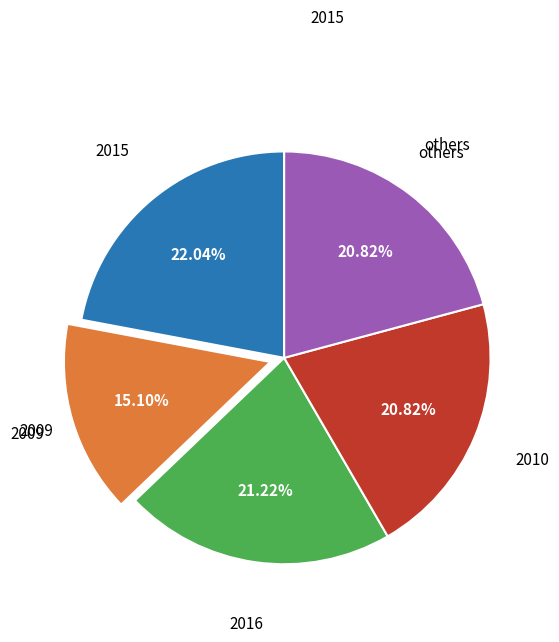

Does any single category account for the majority?

No